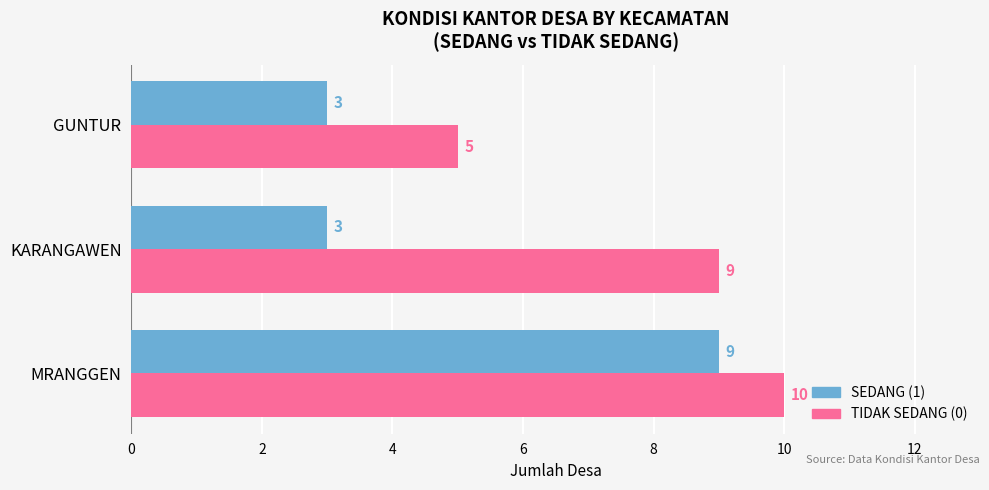

What is the lowest value of the TIDAK SEDANG (0) series?

5